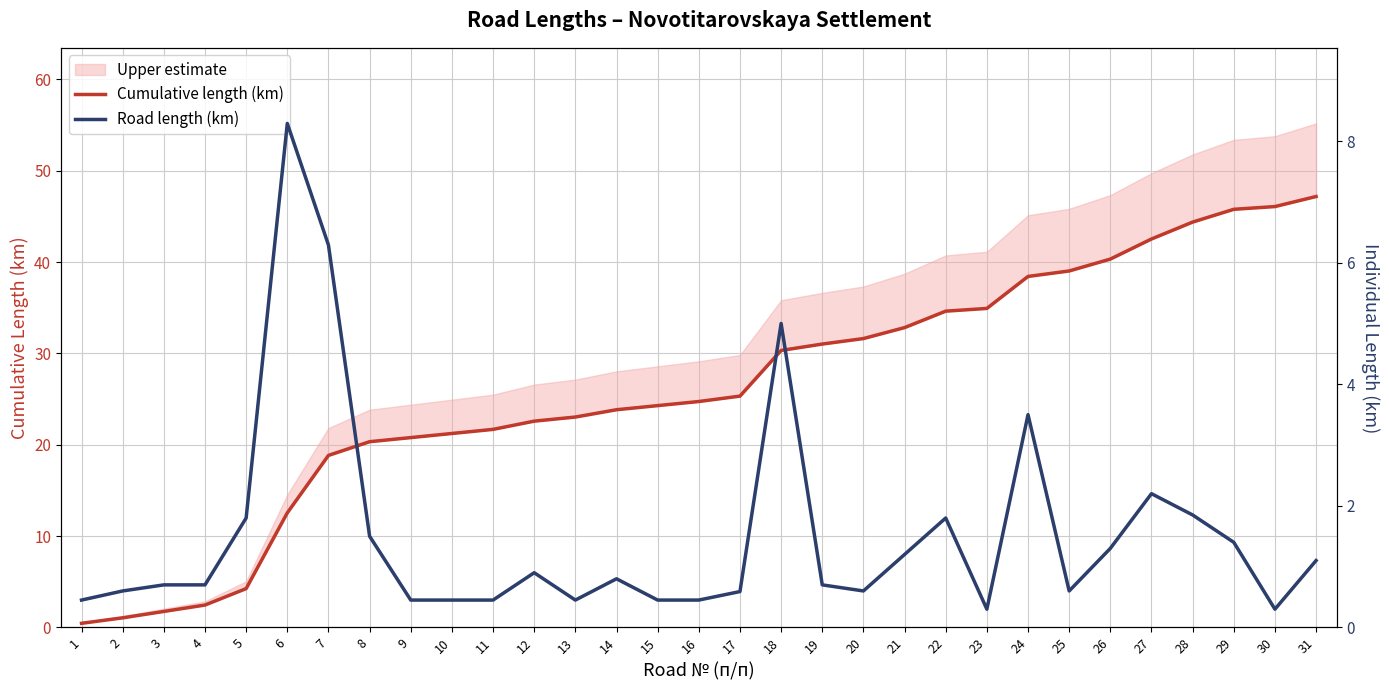

The Road length (km) series shows 0.5 at 9. True or false?

True